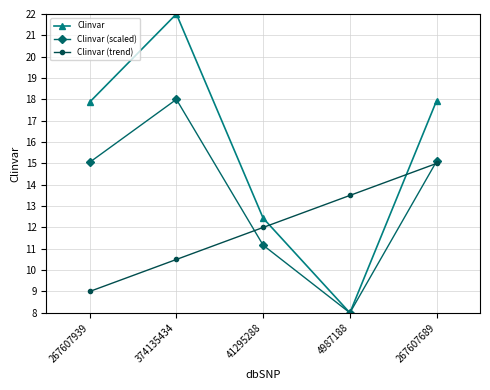

True or false: Clinvar (trend) has a value of 23.4 at 267607689.

False